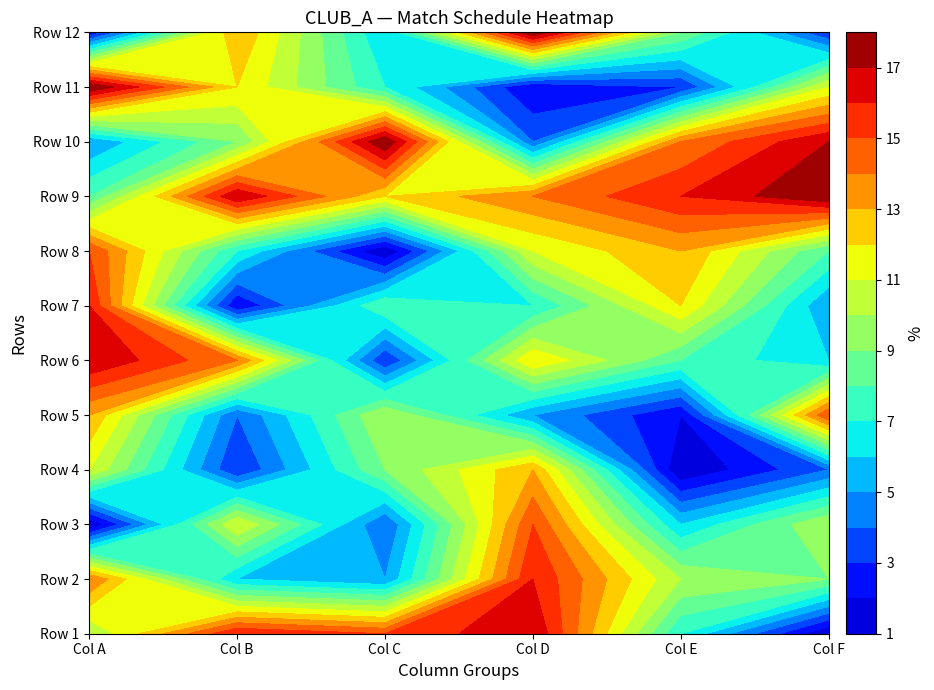

At 2, list the series in order from smallest to largest.

Row 8, Row 6, Row 3, Row 2, Row 12, Row 11, Row 7, Row 4, Row 5, Row 9, Row 1, Row 10